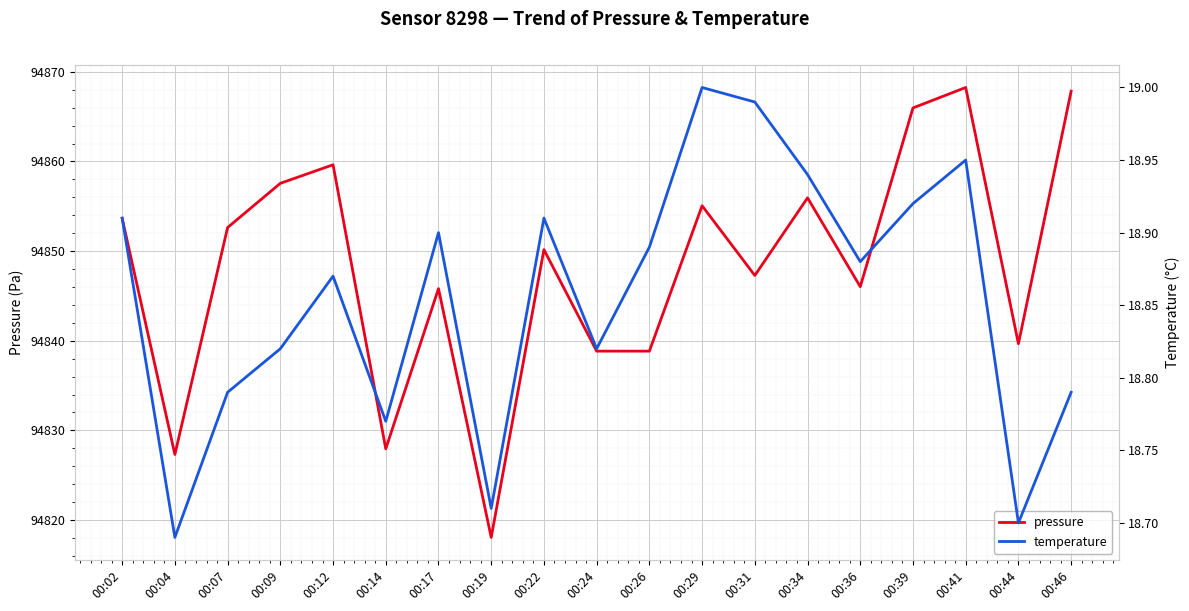

How many lines are shown in the chart?

2